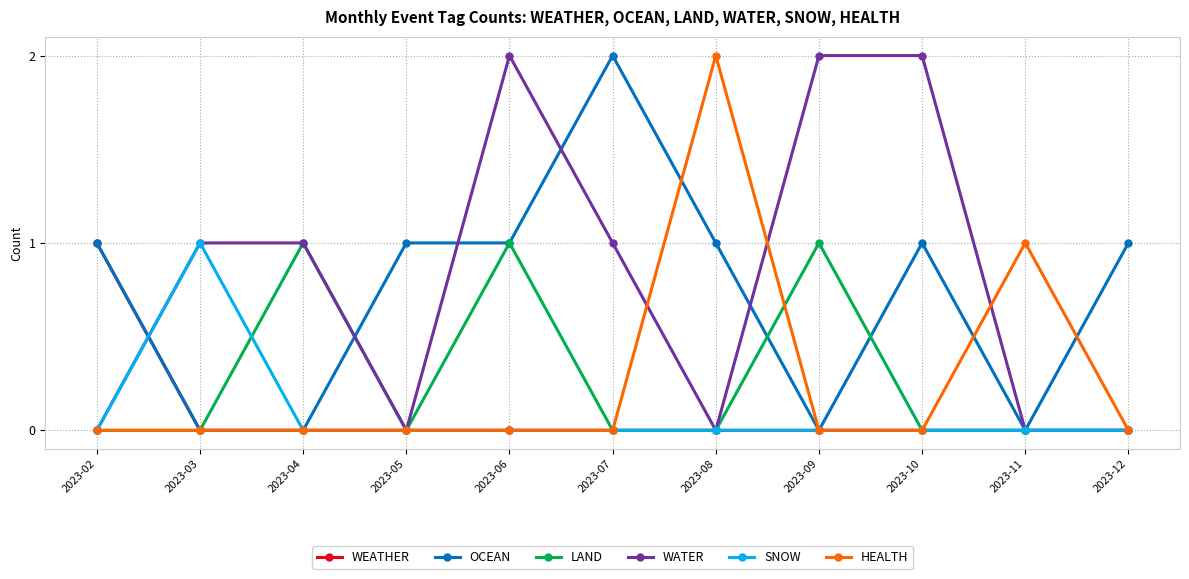

Is the value of OCEAN at 2023-08 greater than the value of HEALTH at 2023-10?

Yes